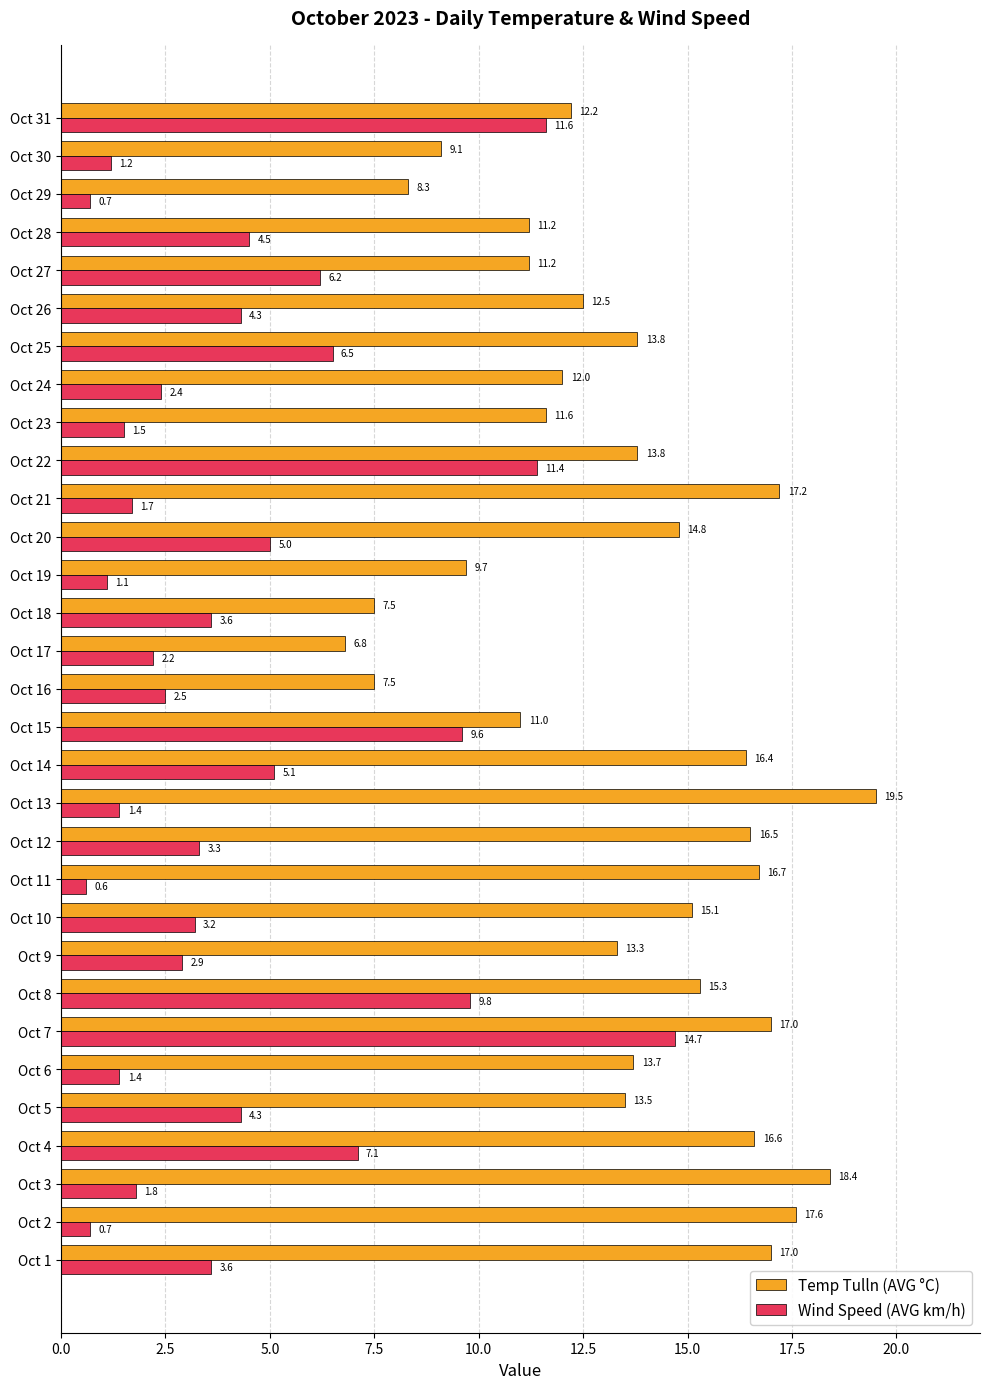

List the series in order of their peak value, highest first.

Temp Tulln (AVG °C), Wind Speed (AVG km/h)